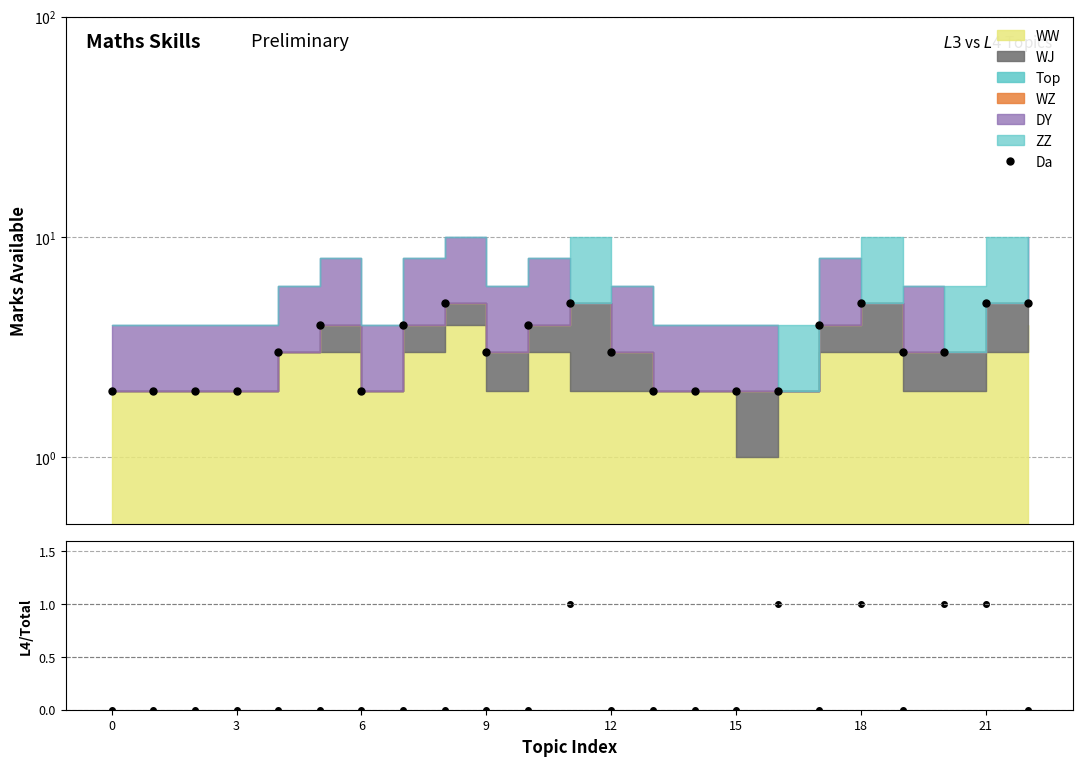

At which category is the sum across all series the highest?

11